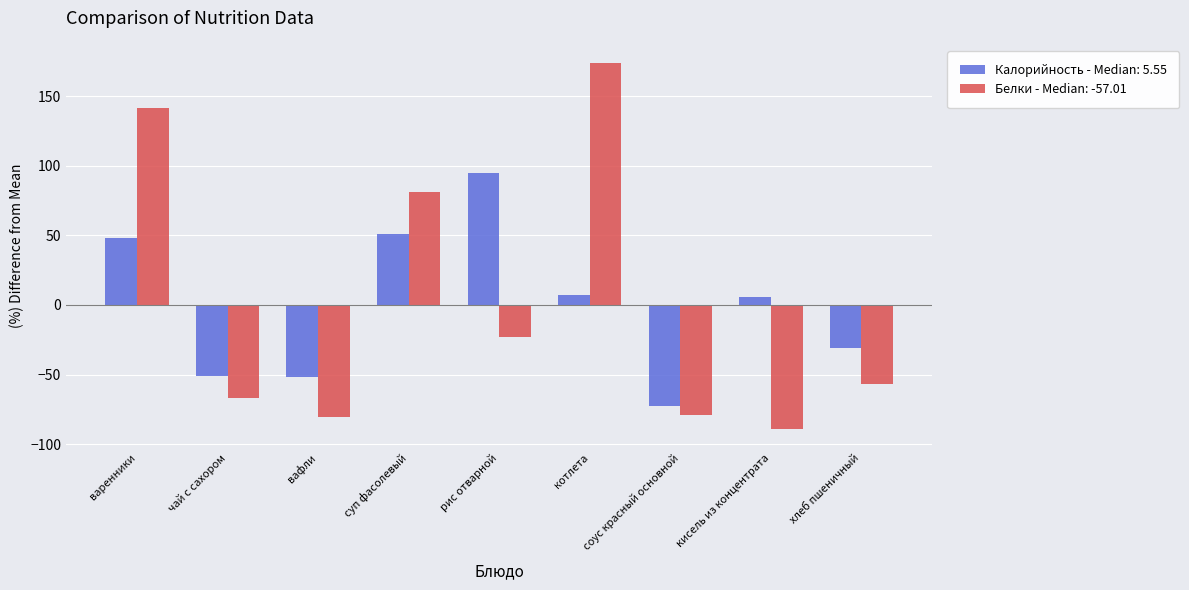

List the series in order of their peak value, highest first.

Белки - Median: -57.01, Калорийность - Median: 5.55